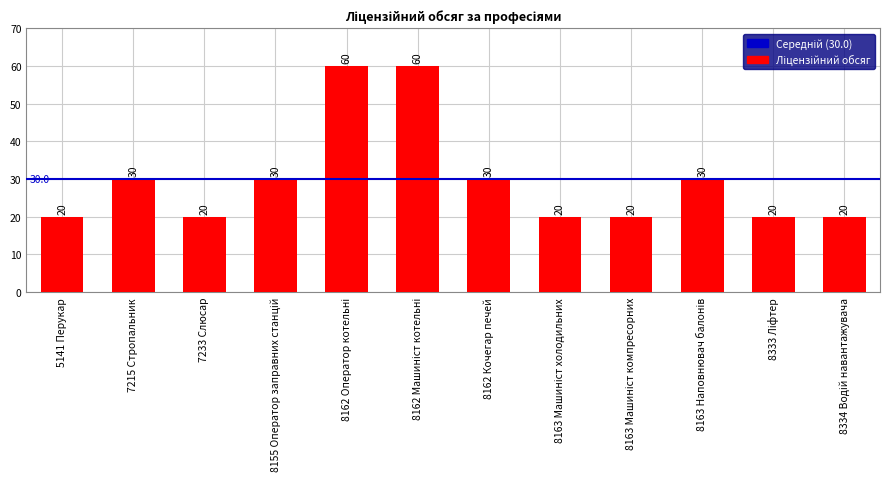

How many values are below 30?

6